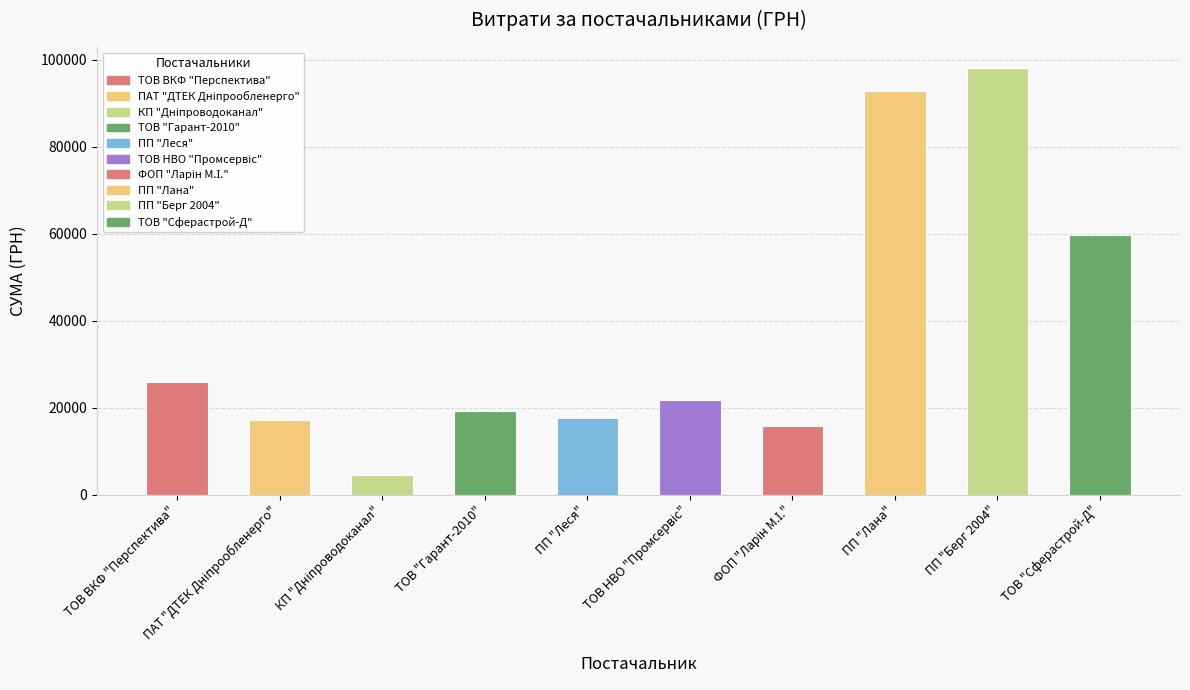

What is the greatest value displayed?

98000.0